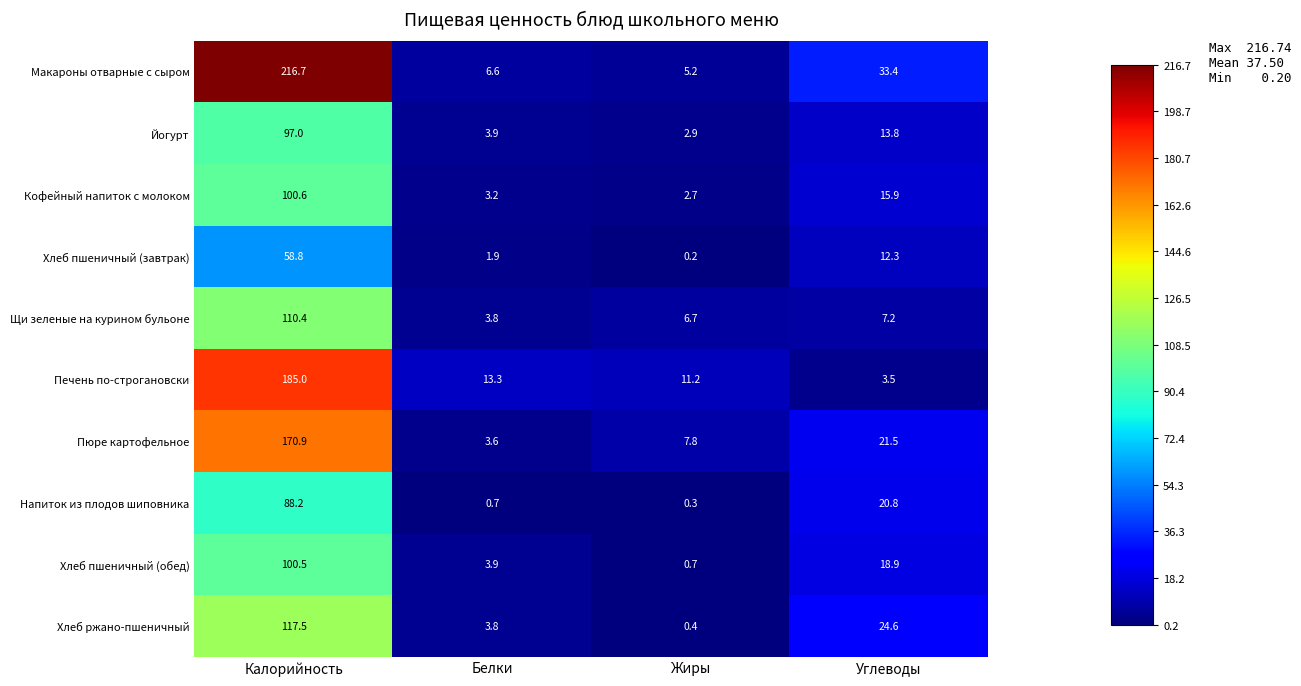

Which series has the largest range (max minus min)?

Макароны отварные с сыром